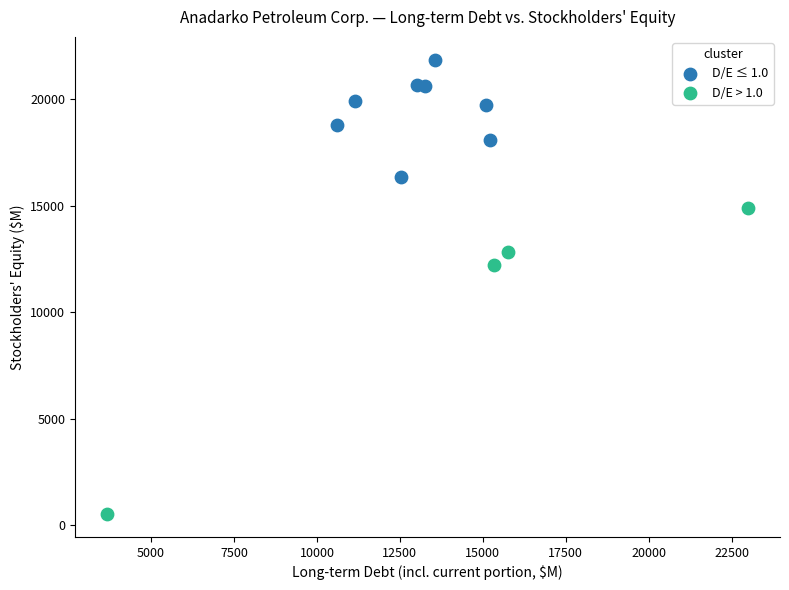

Which series reaches the minimum Y coordinate?

D/E > 1.0